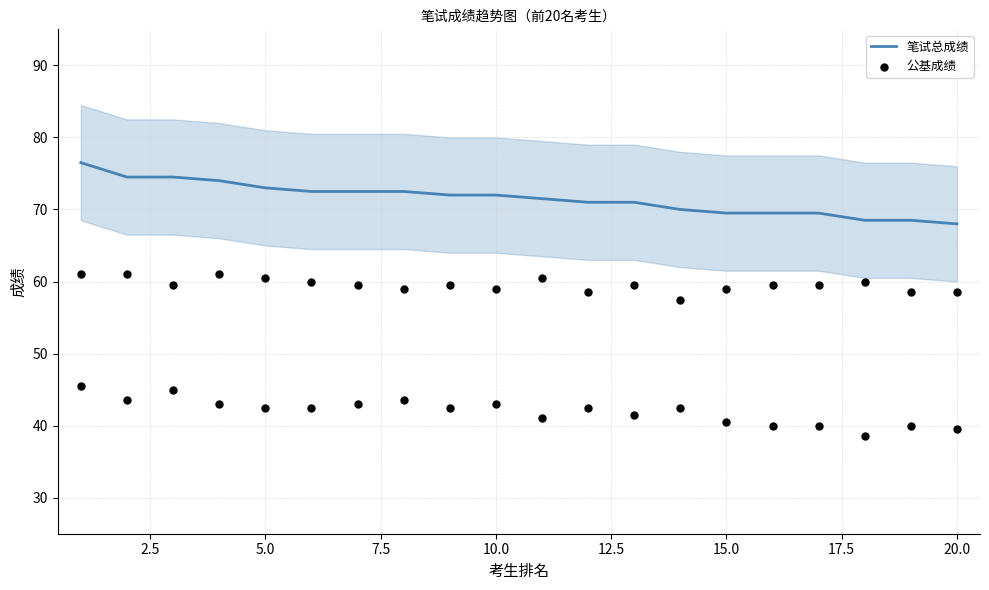

Which series has the widest spread of Y values?

笔试总成绩